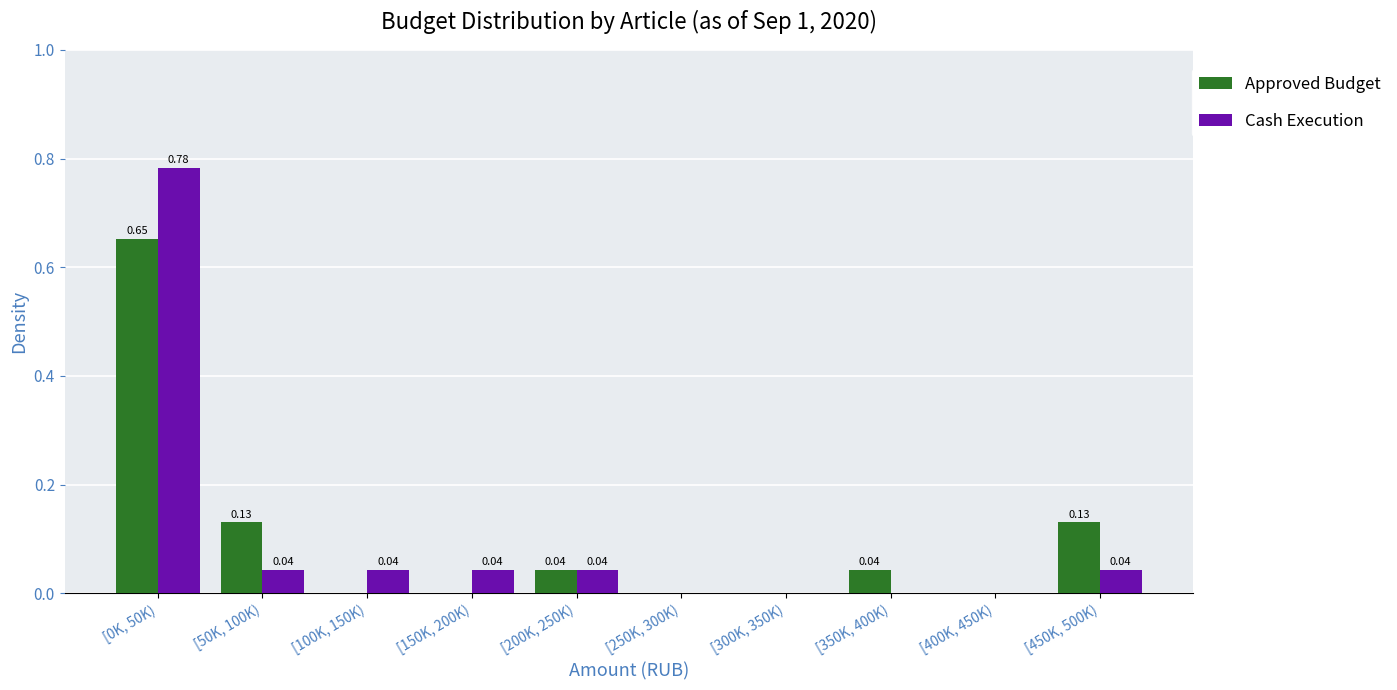

Which series changed the most between [100K, 150K) and [300K, 350K)?

Cash Execution